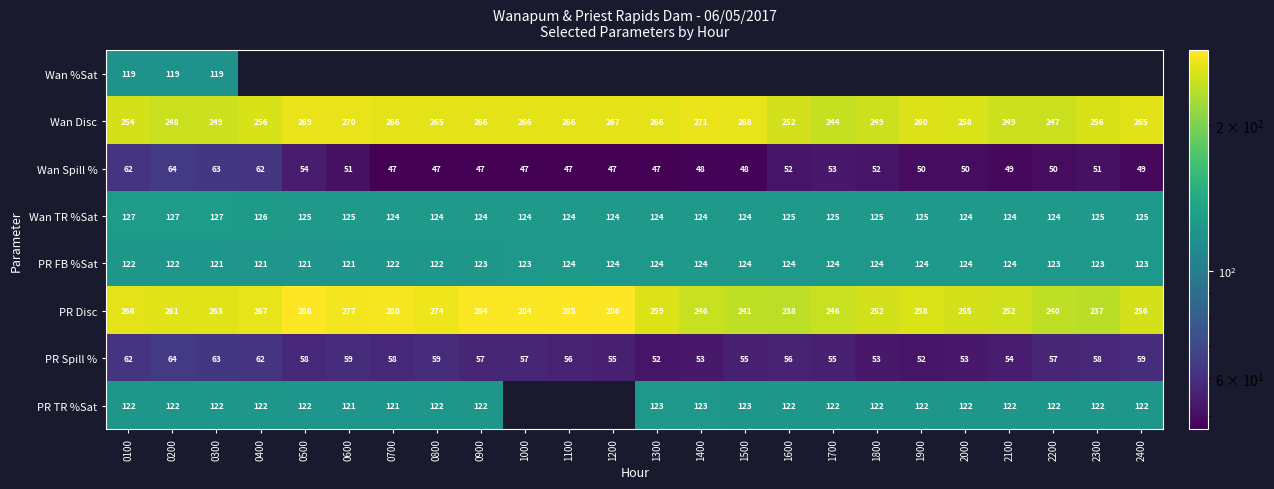

At which category is the sum across all series the highest?

0100